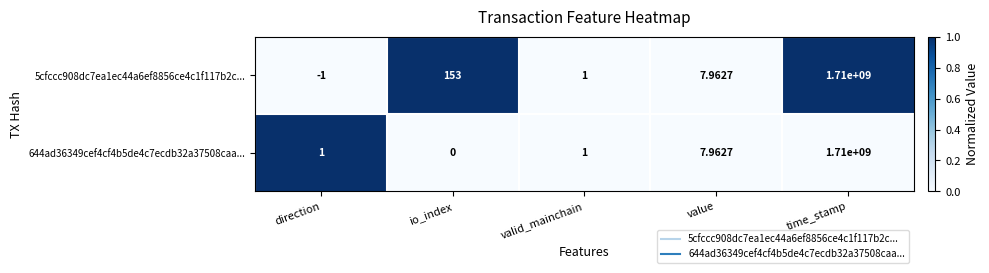

Where does the 5cfccc908dc7ea1ec44a6ef8856ce4c1f117b2c... series first go above 7?

io_index